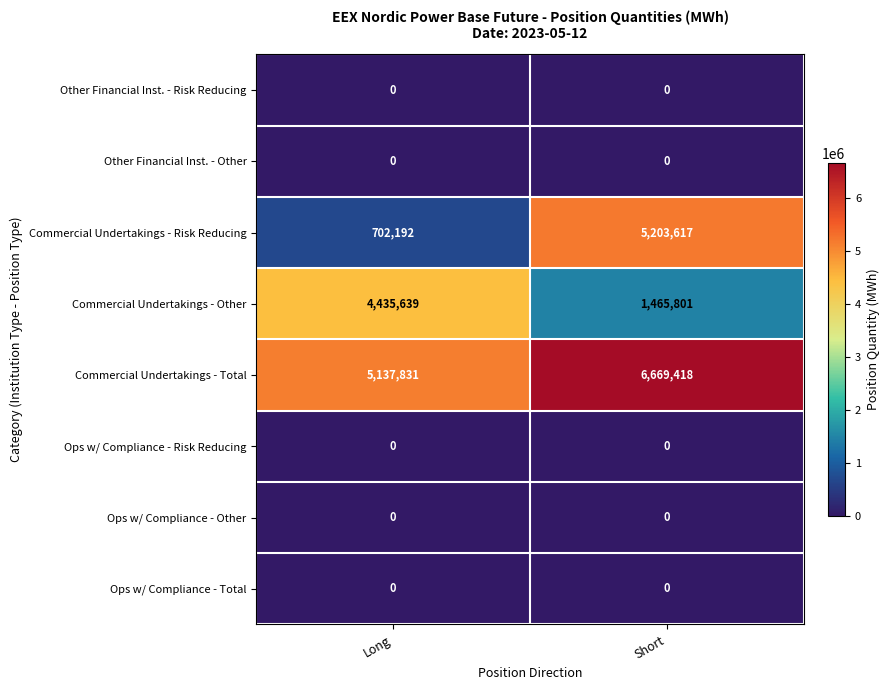

List the labels in order of Commercial Undertakings - Risk Reducing value, smallest first.

Long, Short